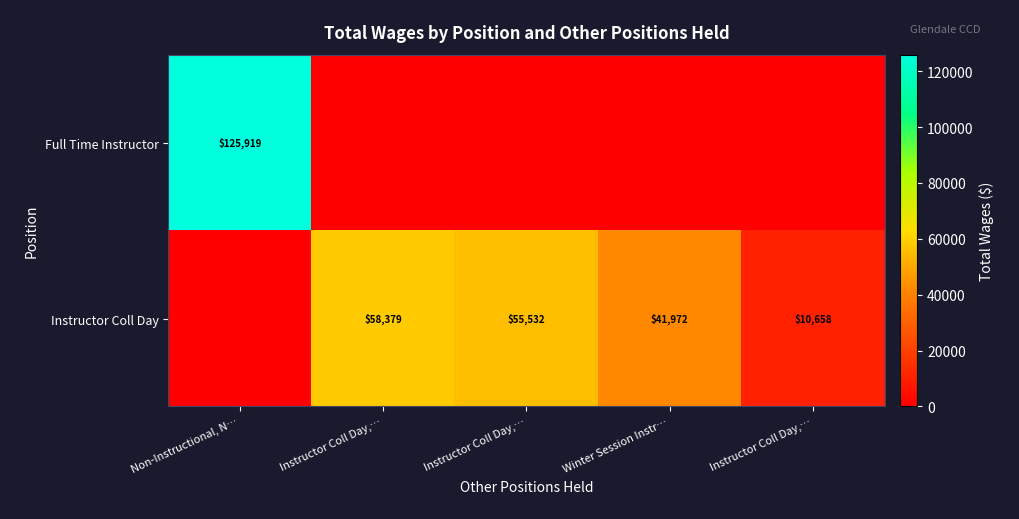

The Full Time Instructor series shows 0 at Instructor Coll Day,…. True or false?

True